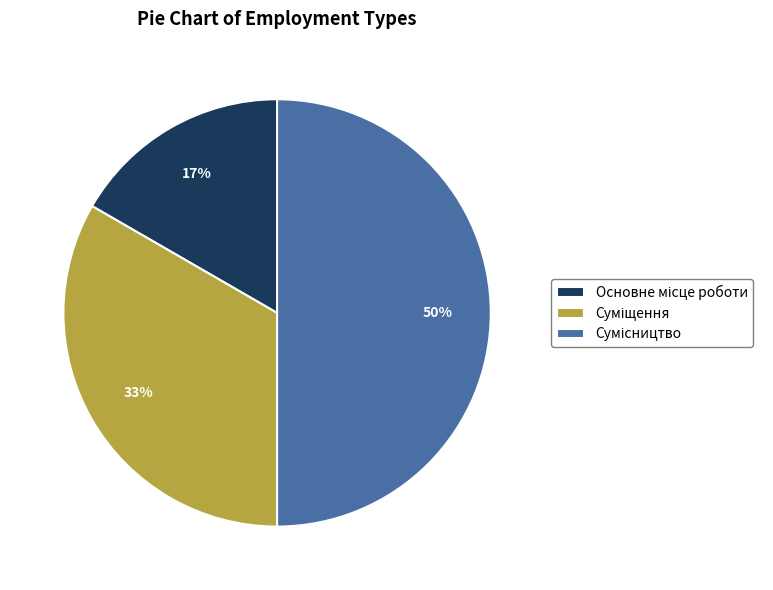

To the nearest percent, what is the difference between the largest and smallest slice percentages?

33%